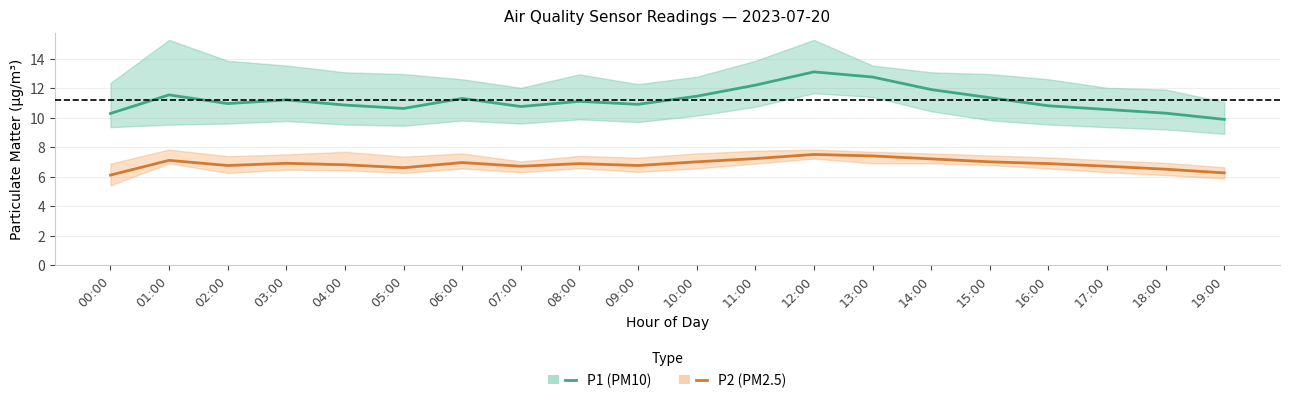

At how many categories does at least one series exceed 12?

3